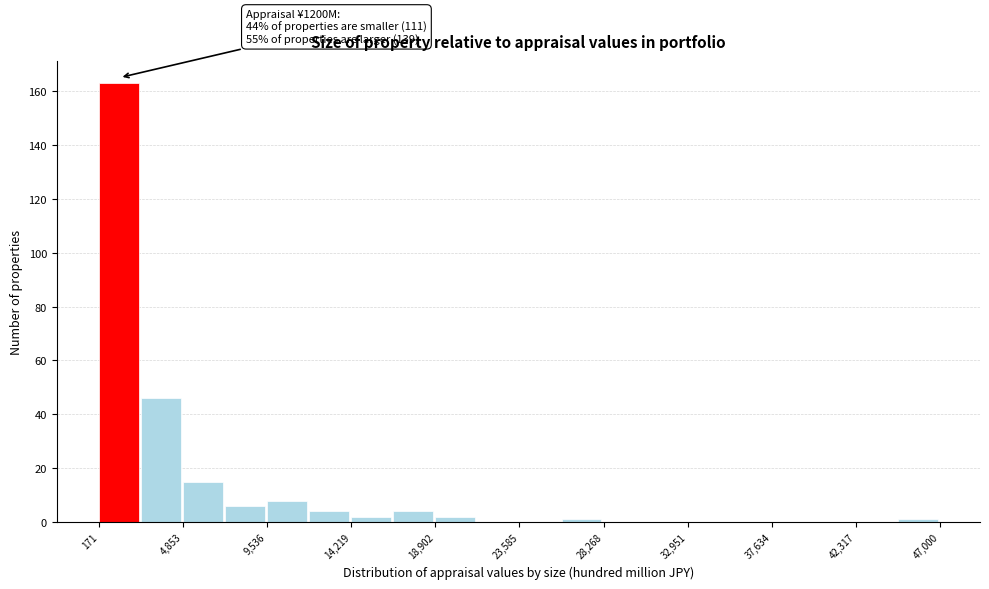

Over which range of the x-axis is the bar tallest?

0 to 2500